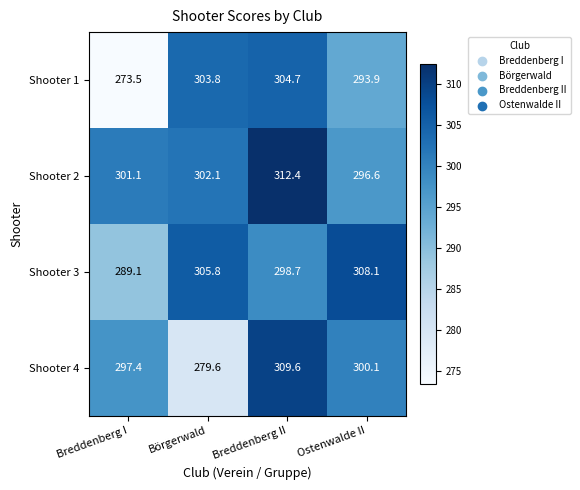

How many series are shown in this chart?

4